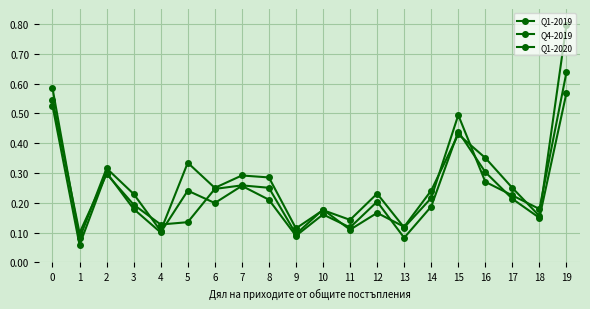

Reading left to right, what are all the values shown in this chart?

Q1-2019: 0.6	0.1	0.3	0.2	0.1	0.3	0.3	0.3	0.3	0.1	0.2	0.1	0.2	0.1	0.2	0.5	0.3	0.2	0.2	0.6
Q4-2019: 0.5	0.1	0.3	0.2	0.1	0.1	0.2	0.3	0.3	0.1	0.2	0.1	0.2	0.1	0.2	0.4	0.4	0.3	0.2	0.8
Q1-2020: 0.5	0.1	0.3	0.2	0.1	0.2	0.2	0.3	0.2	0.1	0.2	0.1	0.2	0.1	0.2	0.4	0.3	0.2	0.1	0.6